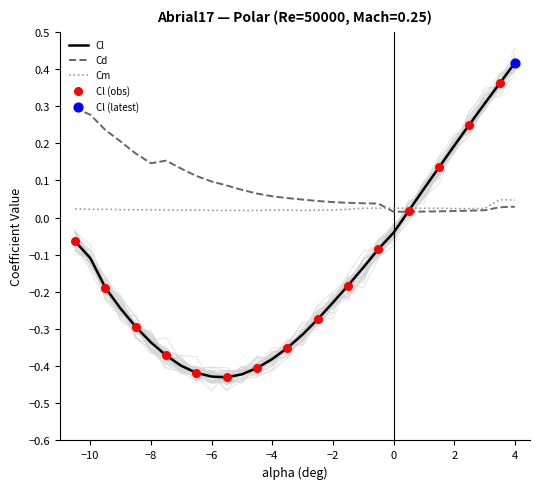

Which series has the largest Y range (max minus min)?

Cl